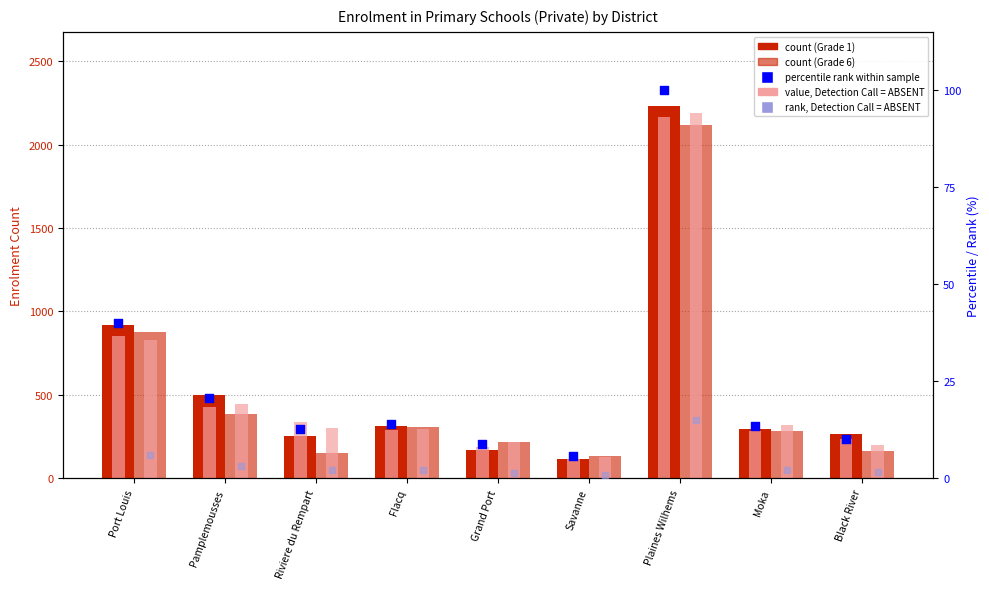

Is the value of Grade 5 (light) at Plaines Wilhems greater than the value of Grade 6 at Riviere du Rempart?

Yes